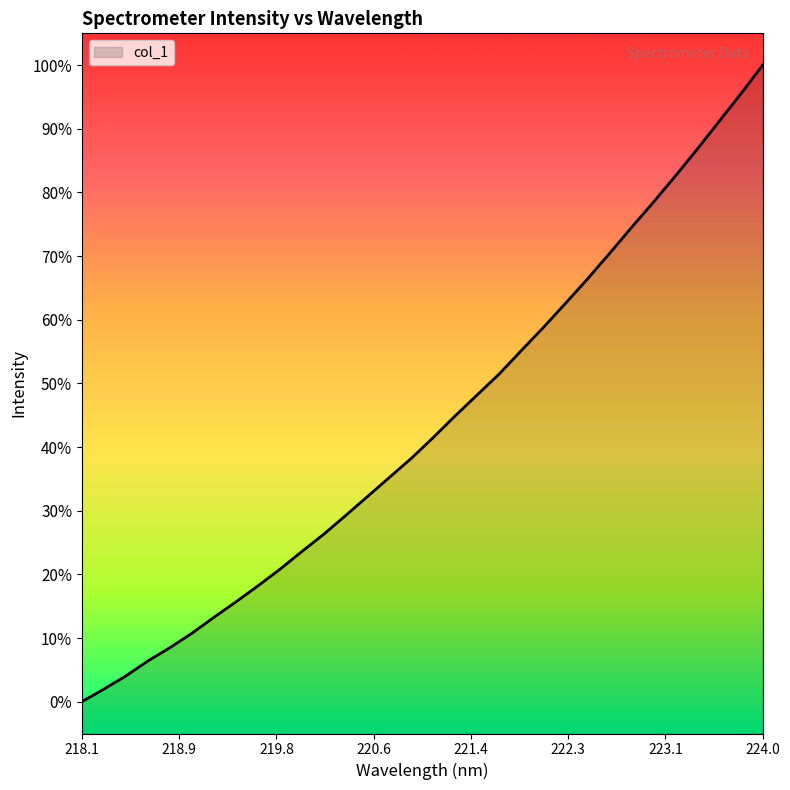

Where is the data nearest to the value 50?

221.6902